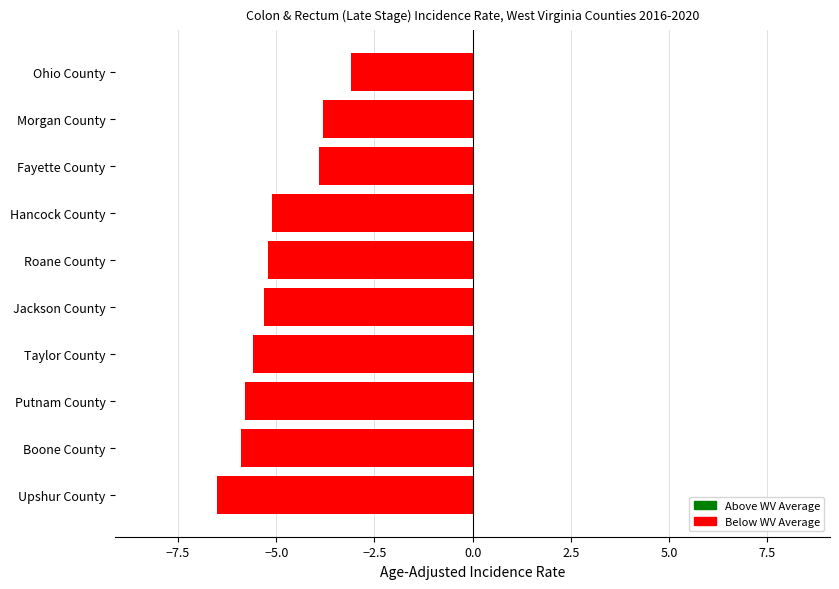

Reading bottom to top, what are all the values shown in this chart?

Upshur County=-6.5	Boone County=-5.9	Putnam County=-5.8	Taylor County=-5.6	Jackson County=-5.3	Roane County=-5.2	Hancock County=-5.1	Fayette County=-3.9	Morgan County=-3.8	Ohio County=-3.1